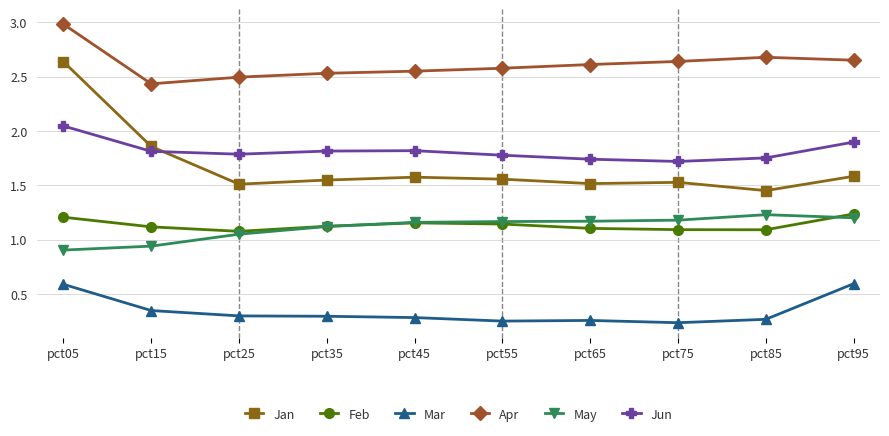

Which series has the widest spread of values?

Jan